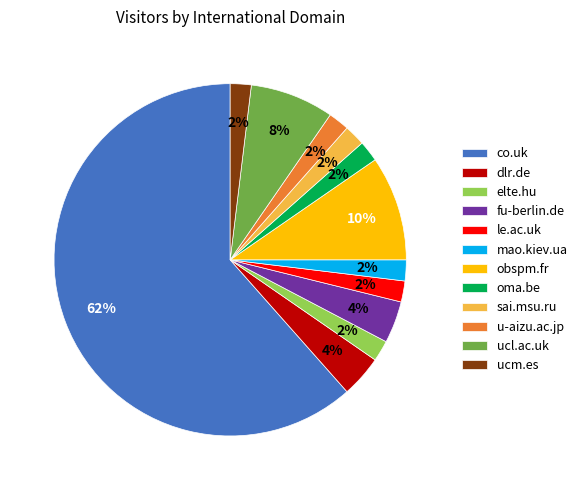

Combined, do co.uk and fu-berlin.de account for over 50%?

Yes